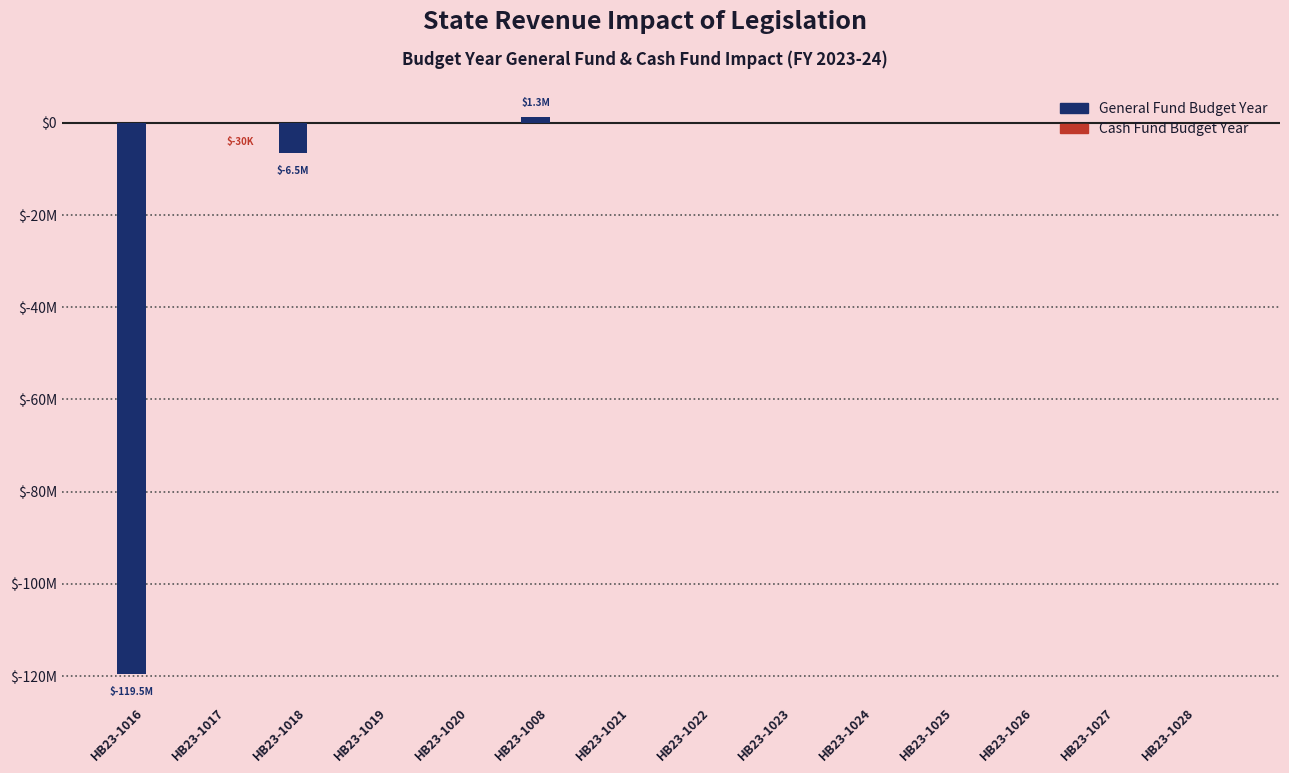

Are the bars horizontal?

No